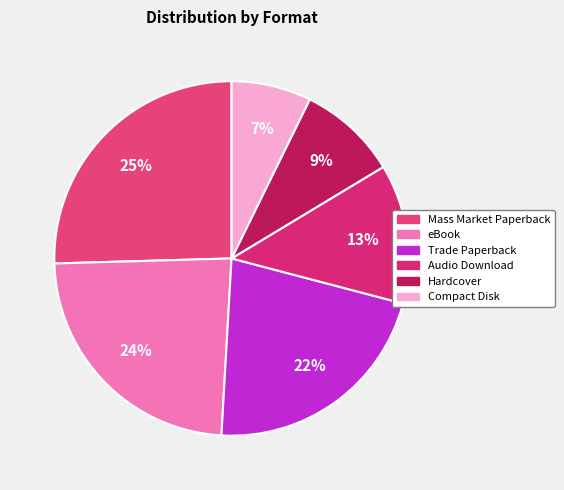

Combined, what portion of the pie is Compact Disk and Mass Market Paperback?

32.7%